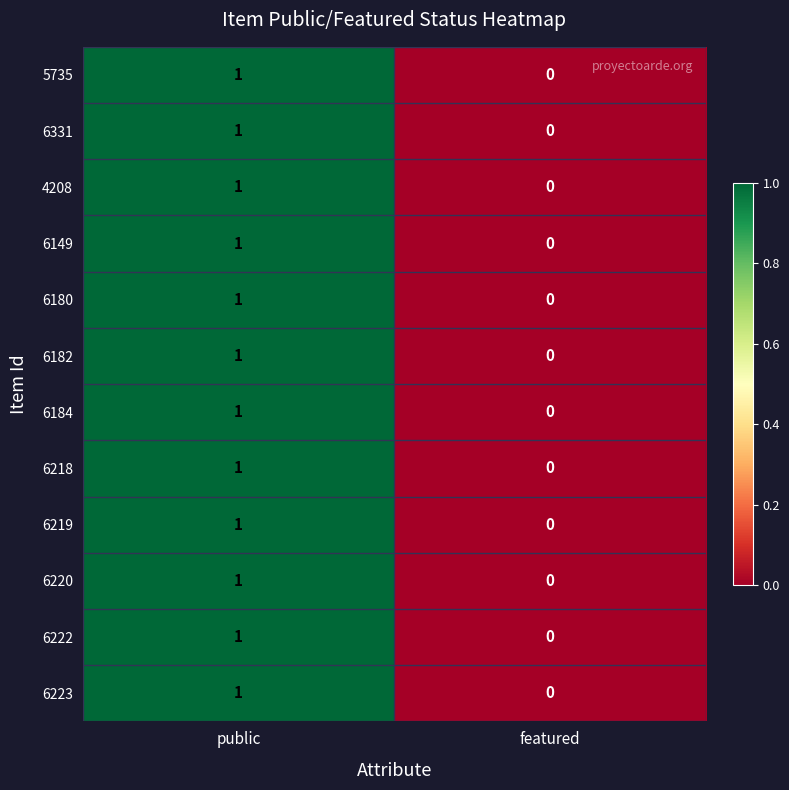

Rank the categories by 6184 value from lowest to highest.

featured, public